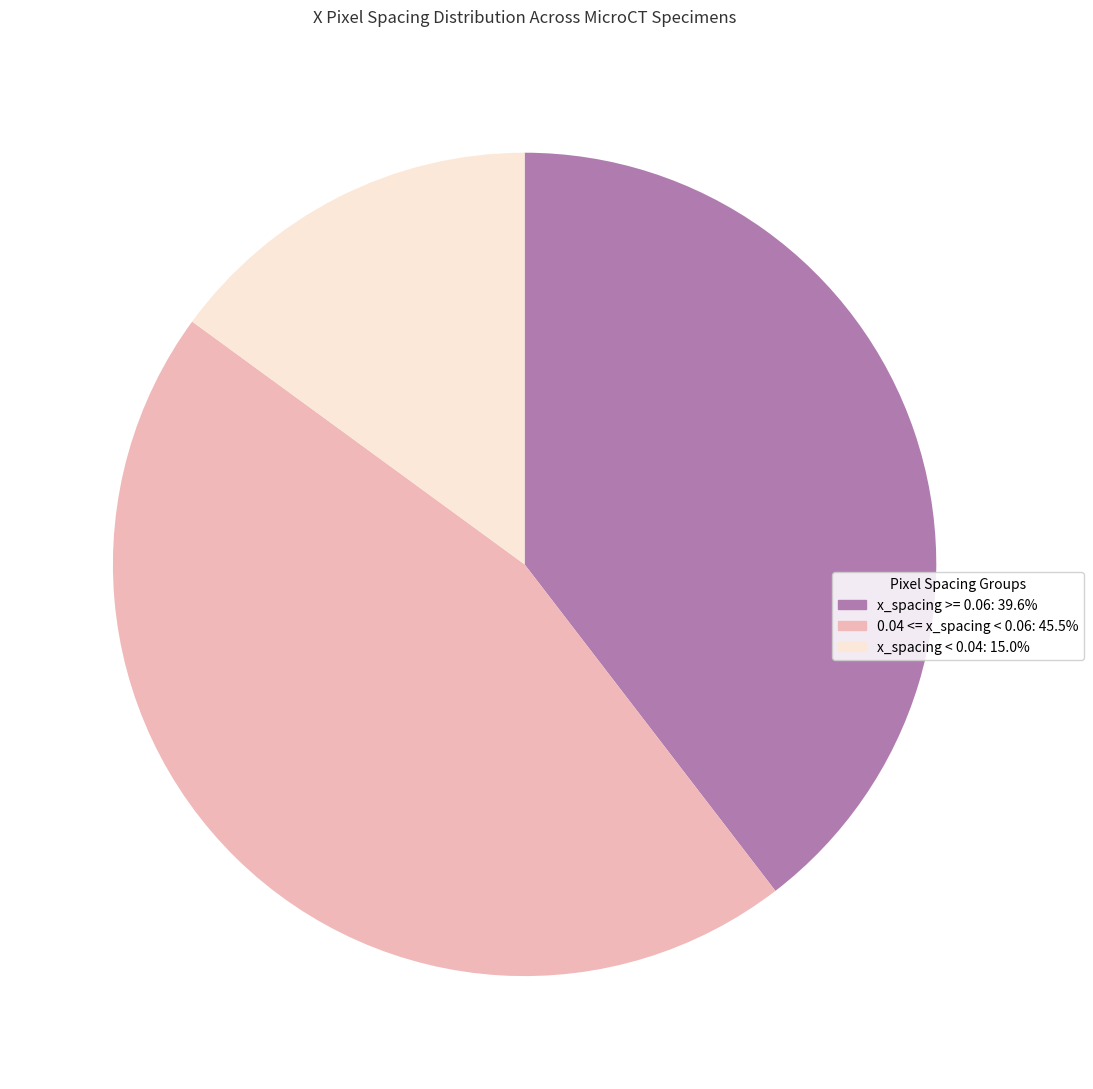

Do x_spacing < 0.04: 15.0% and 0.04 <= x_spacing < 0.06: 45.5% together represent more than half of the pie?

Yes